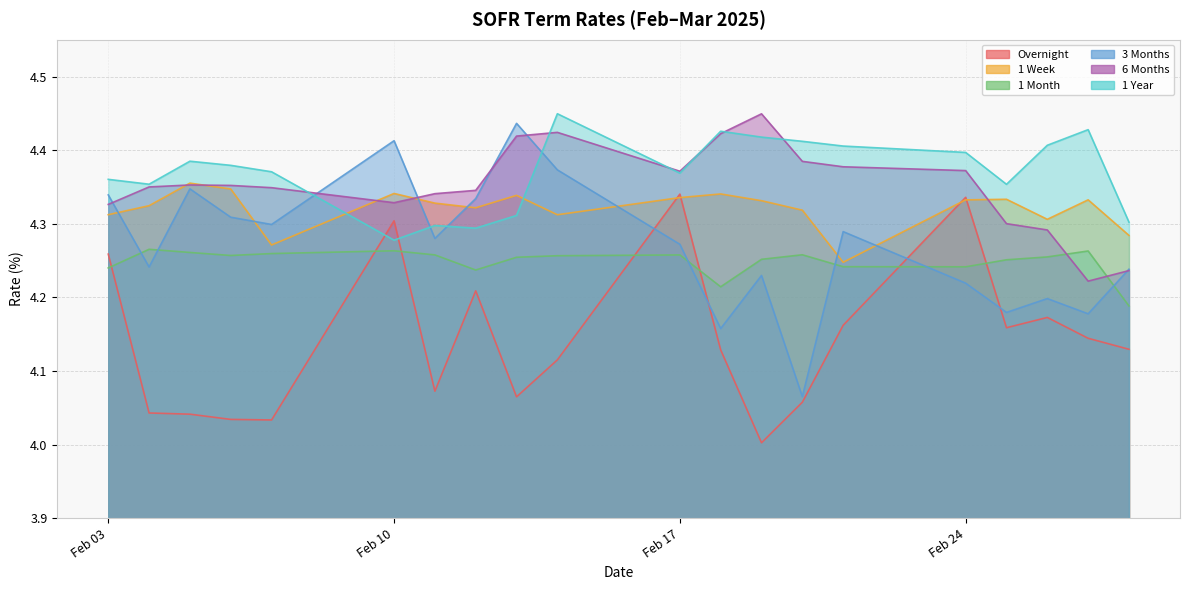

Rank the series at 2025-02-25 from highest to lowest value.

1 Year, 1 Week, 6 Months, 1 Month, 3 Months, Overnight